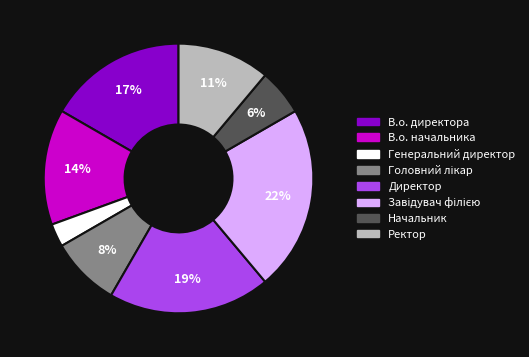

True or false: Генеральний директор accounts for 3% of the total.

True